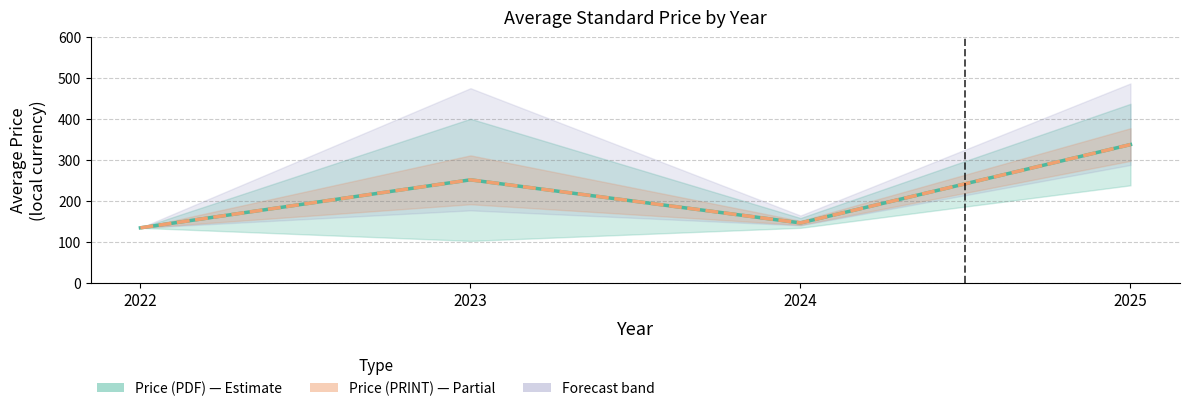

Is the value of Price (PDF) at 2024 greater than the value of Price (PRINT) at 2023?

No